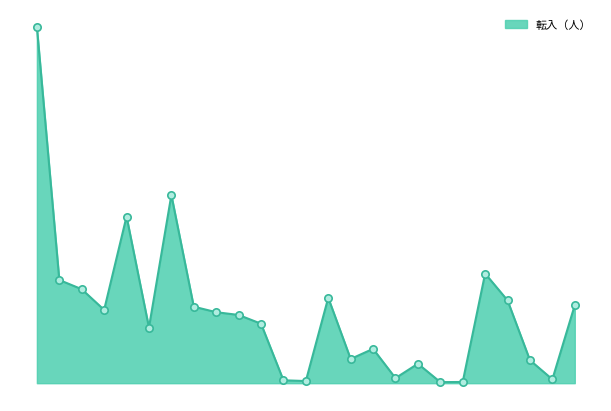

Is this an area chart (filled region under the line)?

Yes